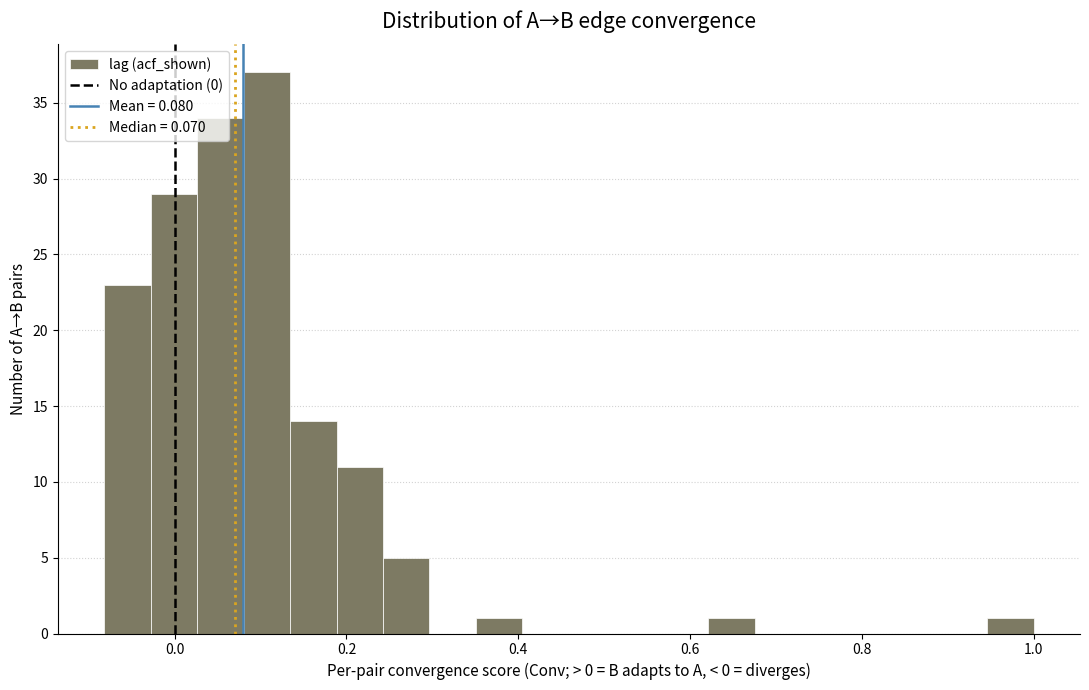

Around what value on the x-axis is the tallest bar? Give the approximate position of its centre, as read against the axis.

0.10